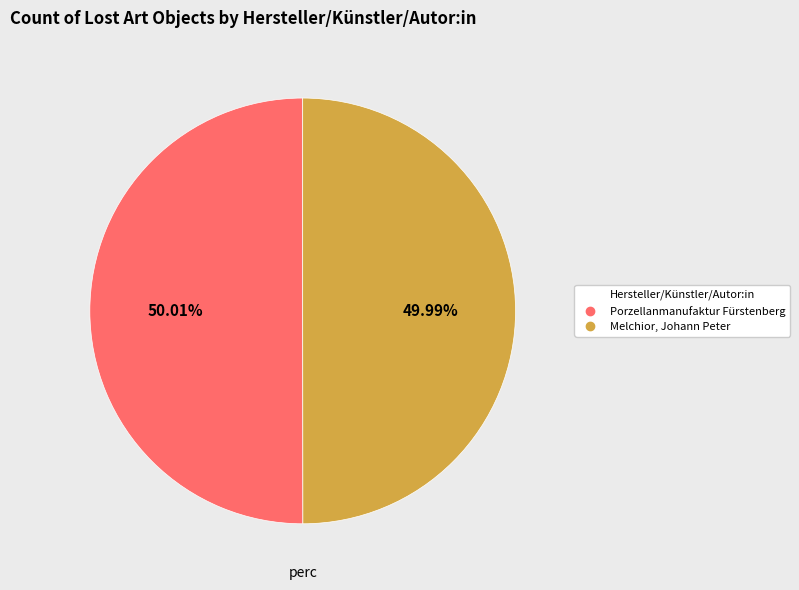

Do Melchior, Johann Peter and Porzellanmanufaktur Fürstenberg together represent more than half of the pie?

Yes